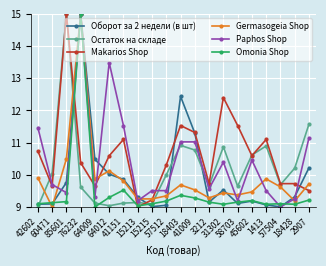

What is the value of the Остаток на складе point at the 20th from the left?

11.6